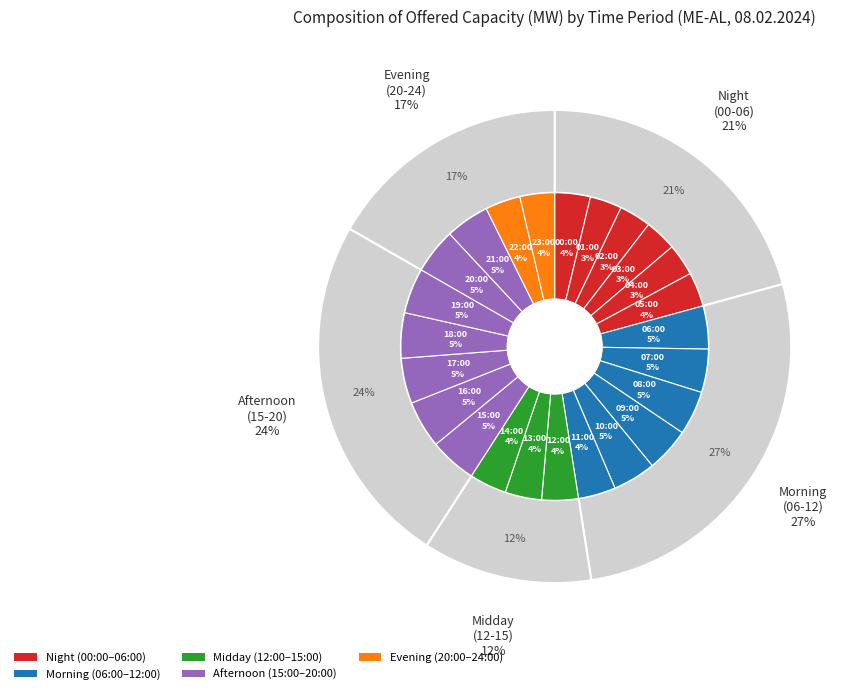

What is the largest slice in the pie chart?

16:00-17:00